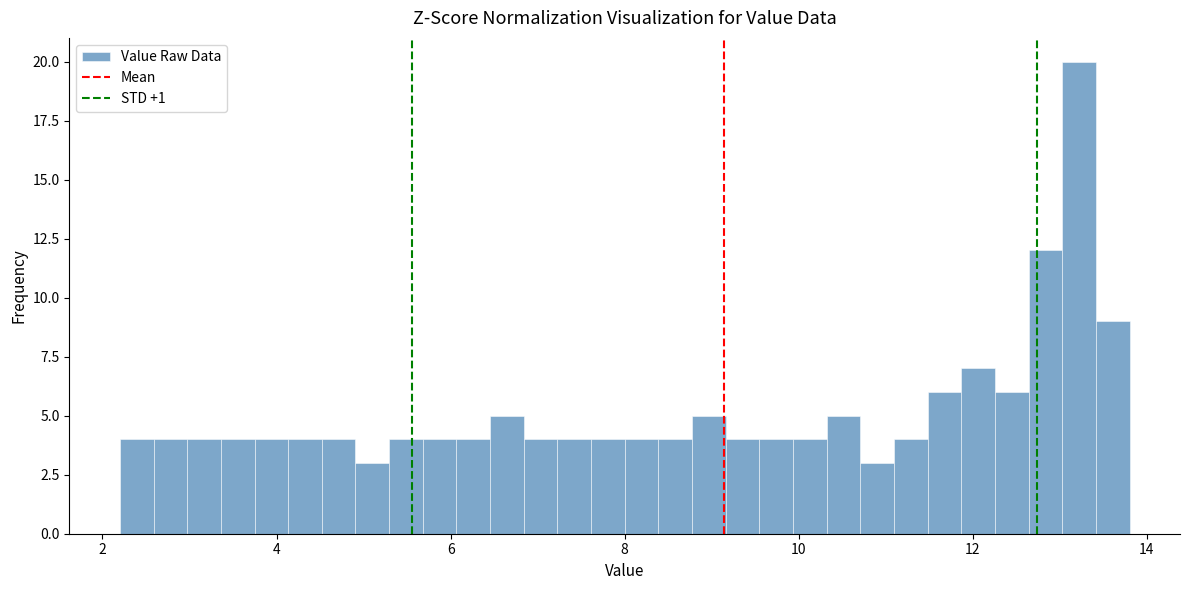

Around what value on the x-axis is the tallest bar? Give the approximate position of its centre, as read against the axis.

13.2